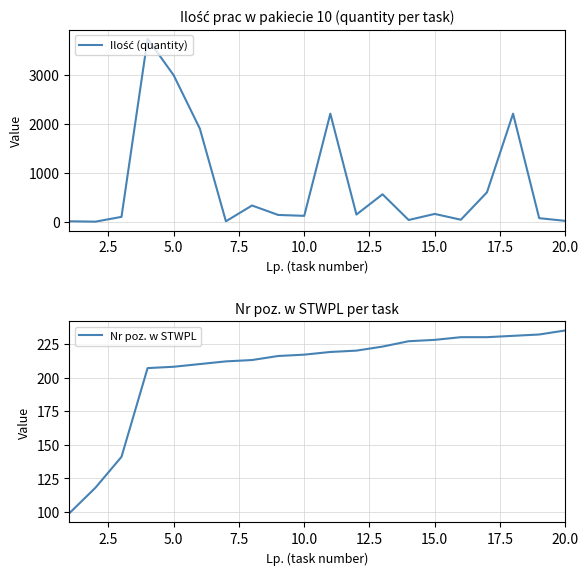

The value of Nr poz. w STWPL at 10.0 is 91. True or false?

False